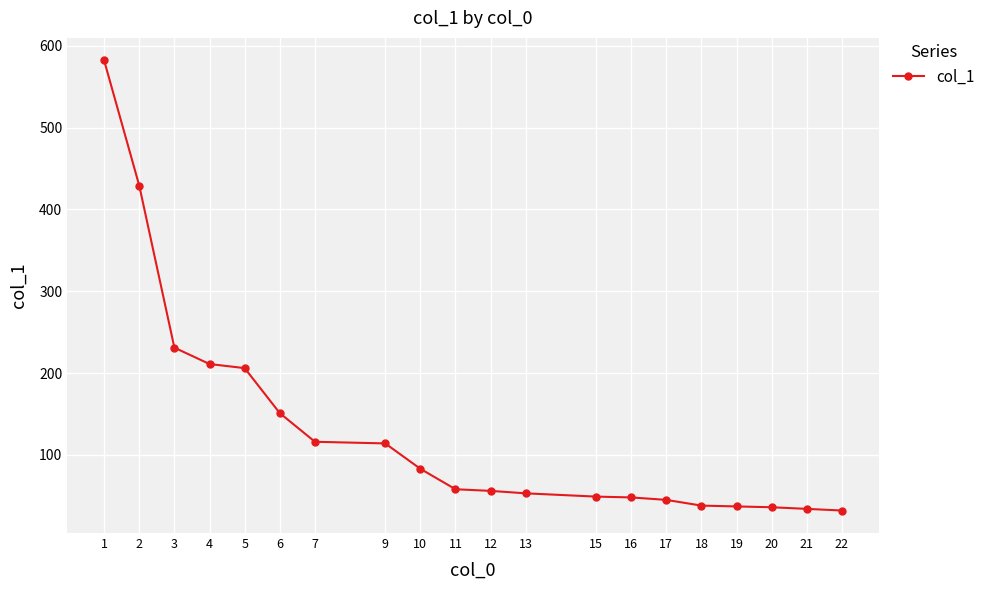

What is the sum of the values at 11 and 2?

487